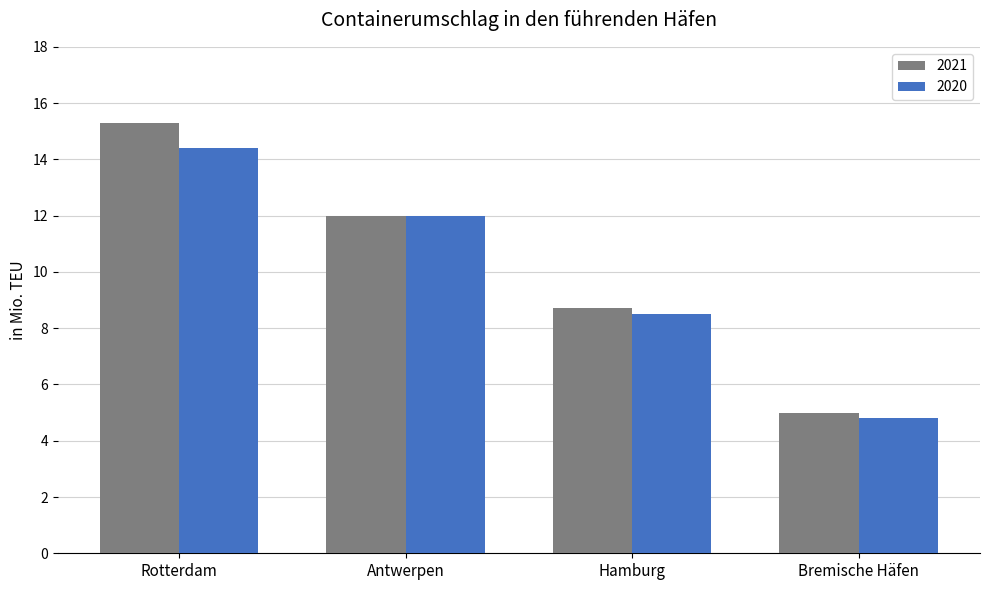

What is the average value of the 2020 series?

9.9